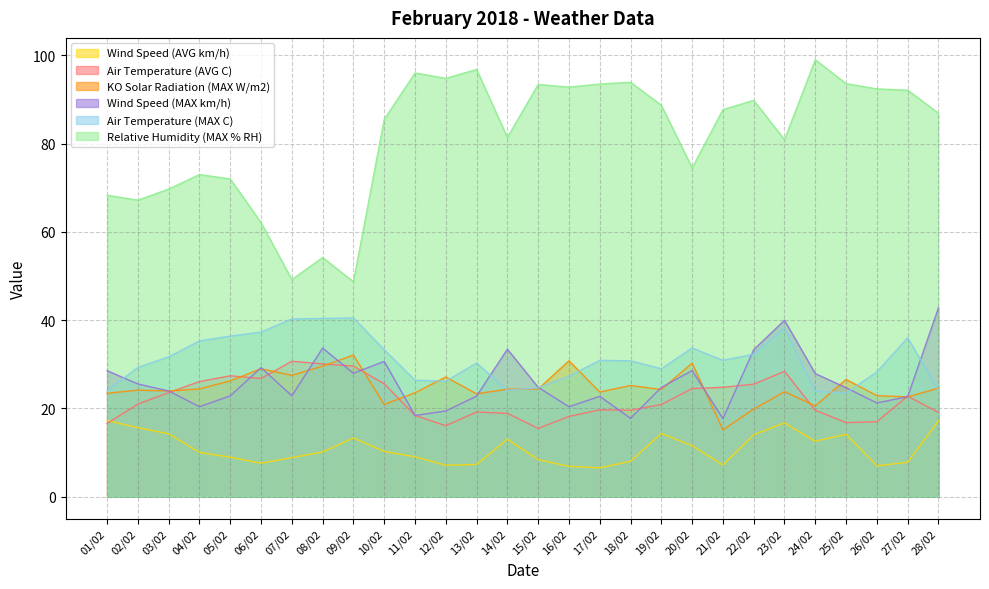

Rank the categories by Air Temperature (AVG C) value from lowest to highest.

15/02, 12/02, 01/02, 25/02, 26/02, 16/02, 11/02, 14/02, 28/02, 13/02, 18/02, 24/02, 17/02, 19/02, 02/02, 27/02, 03/02, 20/02, 21/02, 22/02, 10/02, 04/02, 06/02, 05/02, 23/02, 09/02, 08/02, 07/02